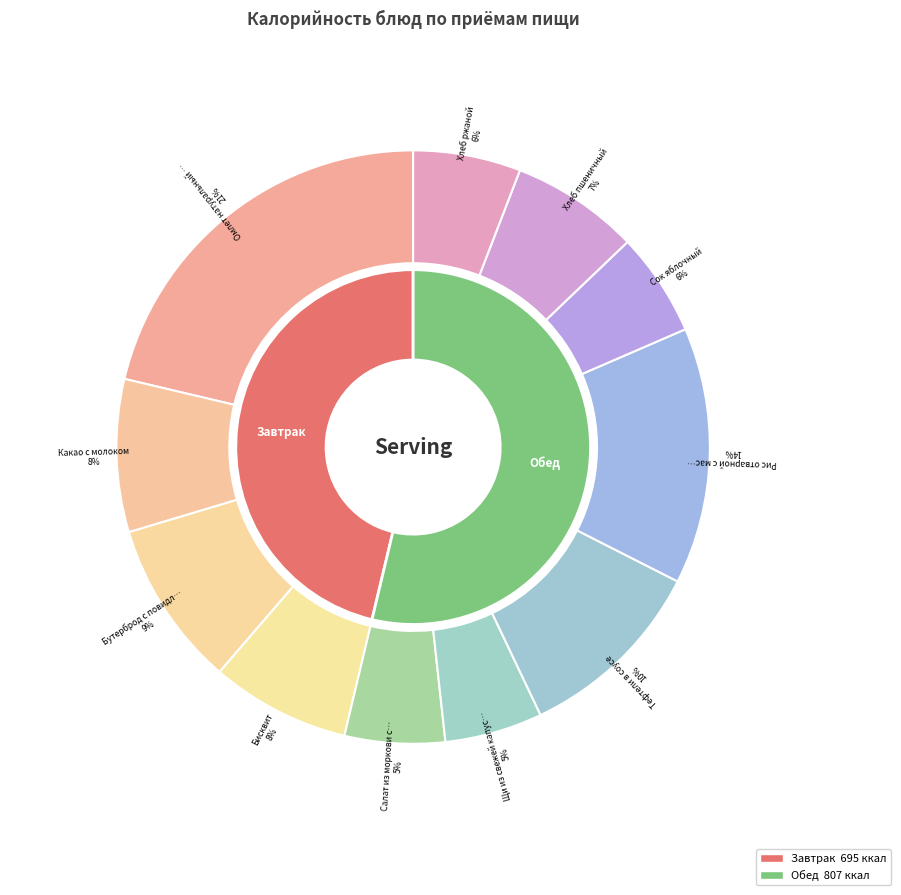

What percentage is the Омлет натуральный с маслом сл. slice, to the nearest percent?

21%